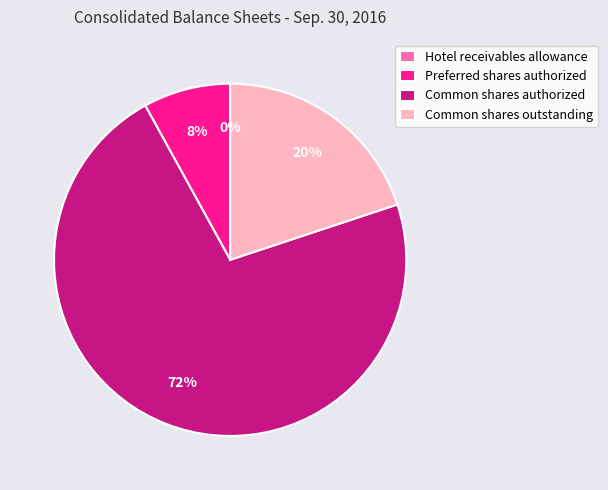

Which has a higher value, Common shares outstanding or Preferred shares authorized?

Common shares outstanding